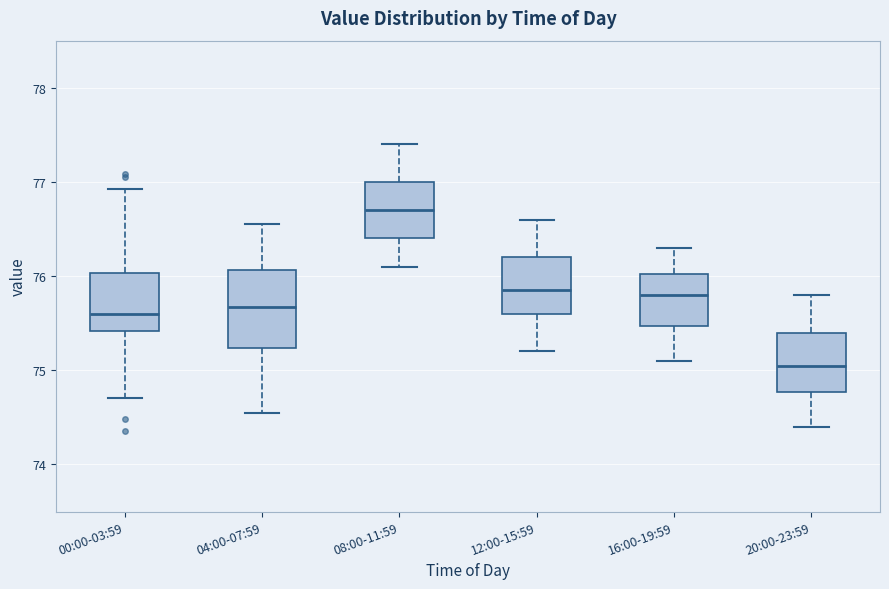

Reading left to right, transcribe this box plot: for each box, give where its median line is, the range the box spans, and where its two whiskers end, as read against the y-axis. The values are not printed on the chart, so give them approximately, as read against the axis.

00:00-03:59: median 75.6, box 75.4 to 76.0, whiskers 74.7 to 76.9
04:00-07:59: median 75.7, box 75.2 to 76.1, whiskers 74.6 to 76.6
08:00-11:59: median 76.7, box 76.4 to 77.0, whiskers 76.1 to 77.4
12:00-15:59: median 75.9, box 75.6 to 76.2, whiskers 75.2 to 76.6
16:00-19:59: median 75.8, box 75.5 to 76.0, whiskers 75.1 to 76.3
20:00-23:59: median 75.1, box 74.8 to 75.4, whiskers 74.4 to 75.8